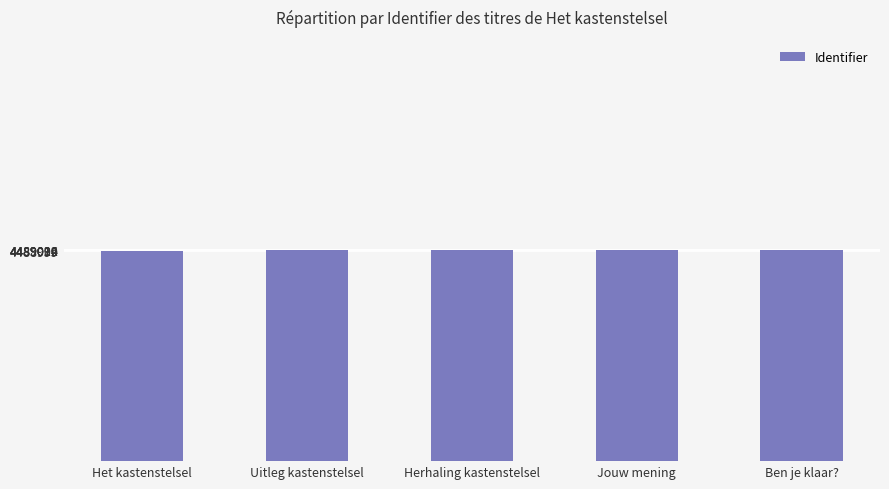

What is the label of the 5th bar from the left?

Ben je klaar?